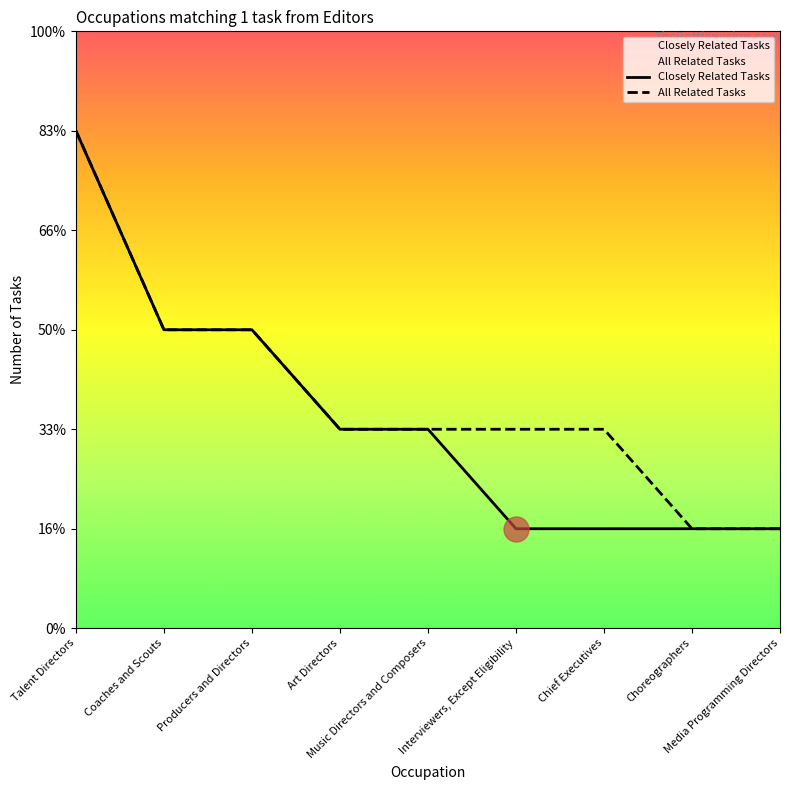

Which category has the lowest value in the Closely Related Tasks series?

Interviewers, Except Eligibility